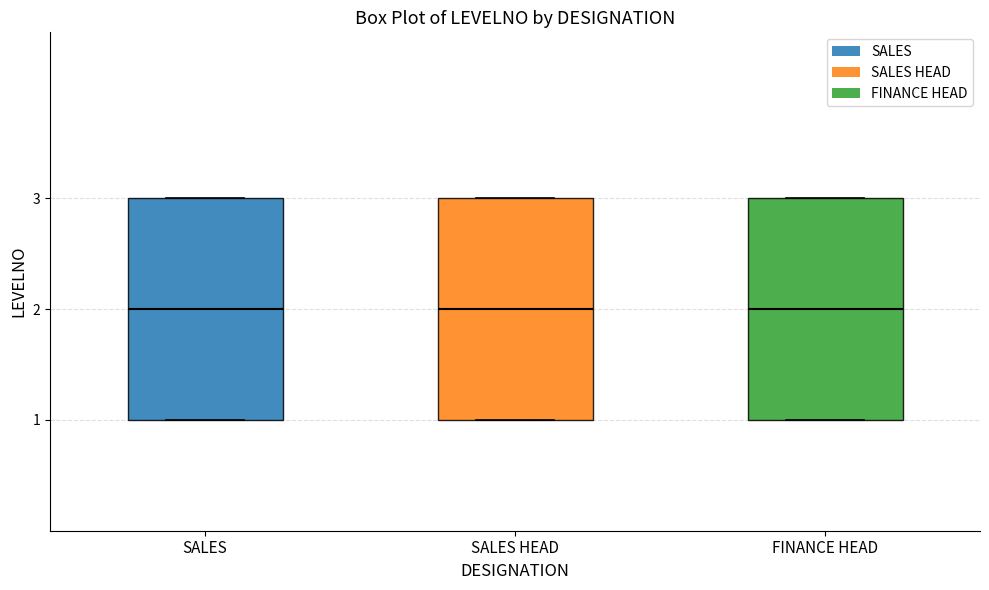

Reading left to right, transcribe this box plot: for each box, give where its median line is, the range the box spans, and where its two whiskers end, as read against the y-axis. The values are not printed on the chart, so give them approximately, as read against the axis.

SALES: median 2, box 1 to 3, whiskers 1 to 3
SALES HEAD: median 2, box 1 to 3, whiskers 1 to 3
FINANCE HEAD: median 2, box 1 to 3, whiskers 1 to 3